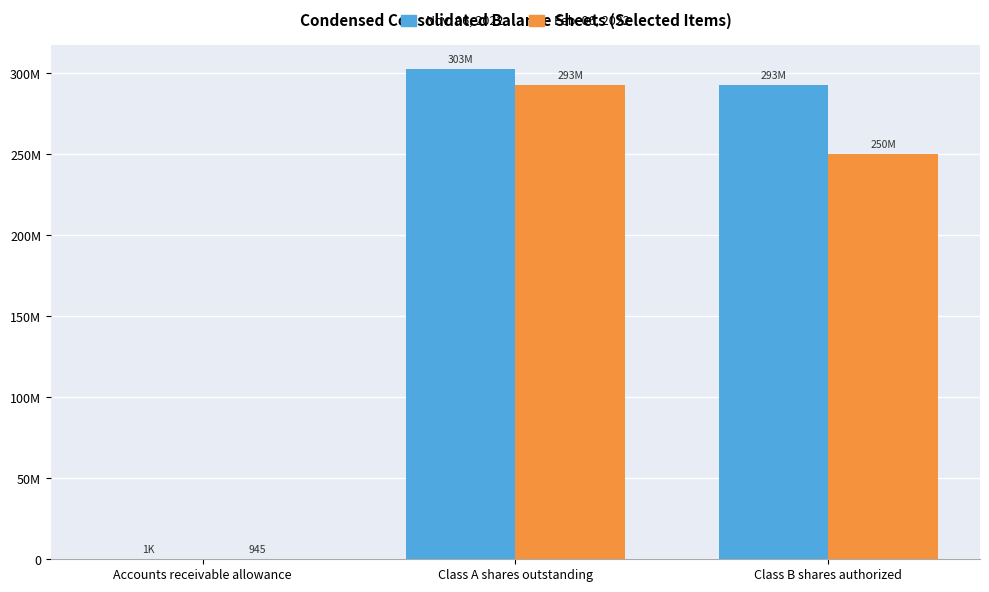

What are all the series names shown in the legend?

Nov. 06, 2022, Feb. 06, 2022